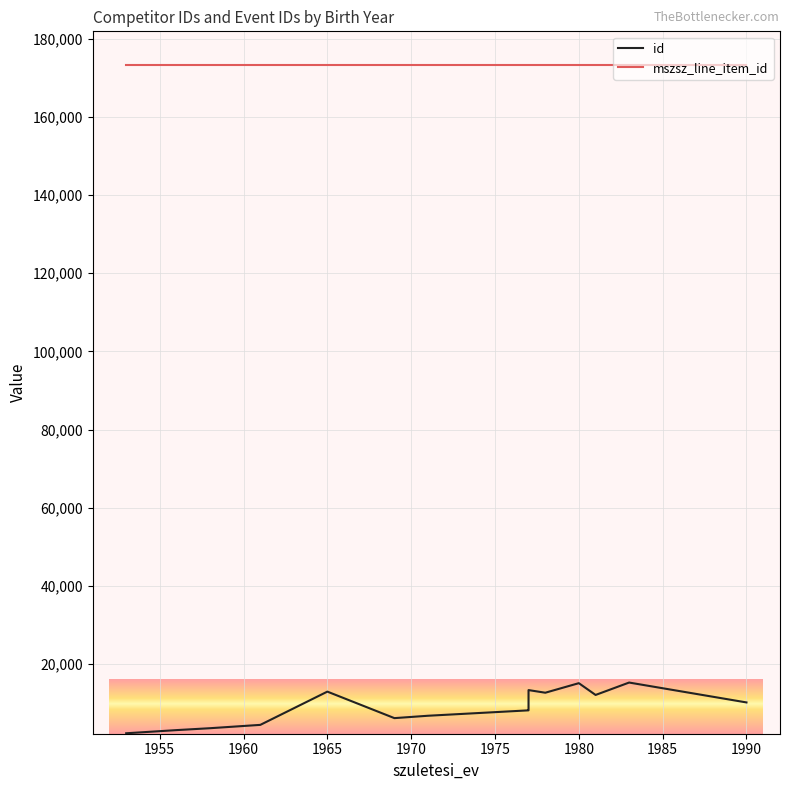

Is this an area chart (filled region under the line)?

No